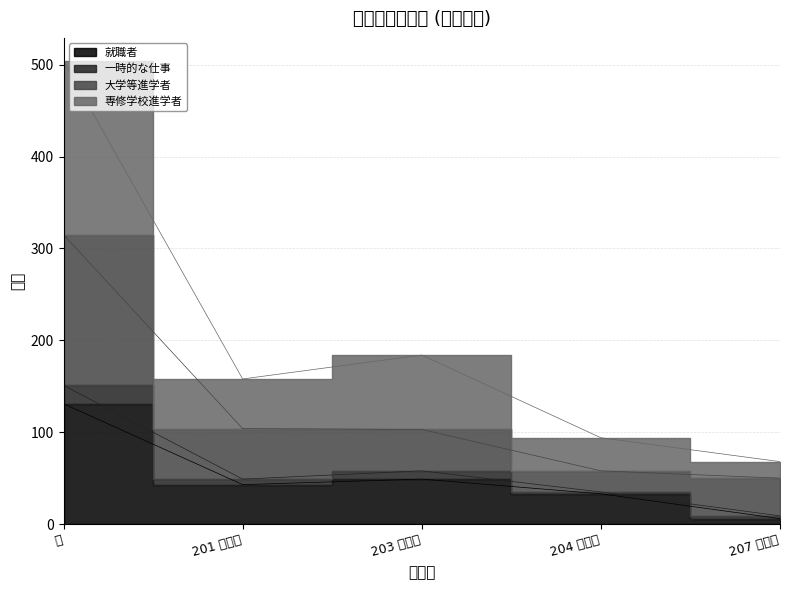

What is the difference between the maximum and minimum values in the 就職者 series?

125